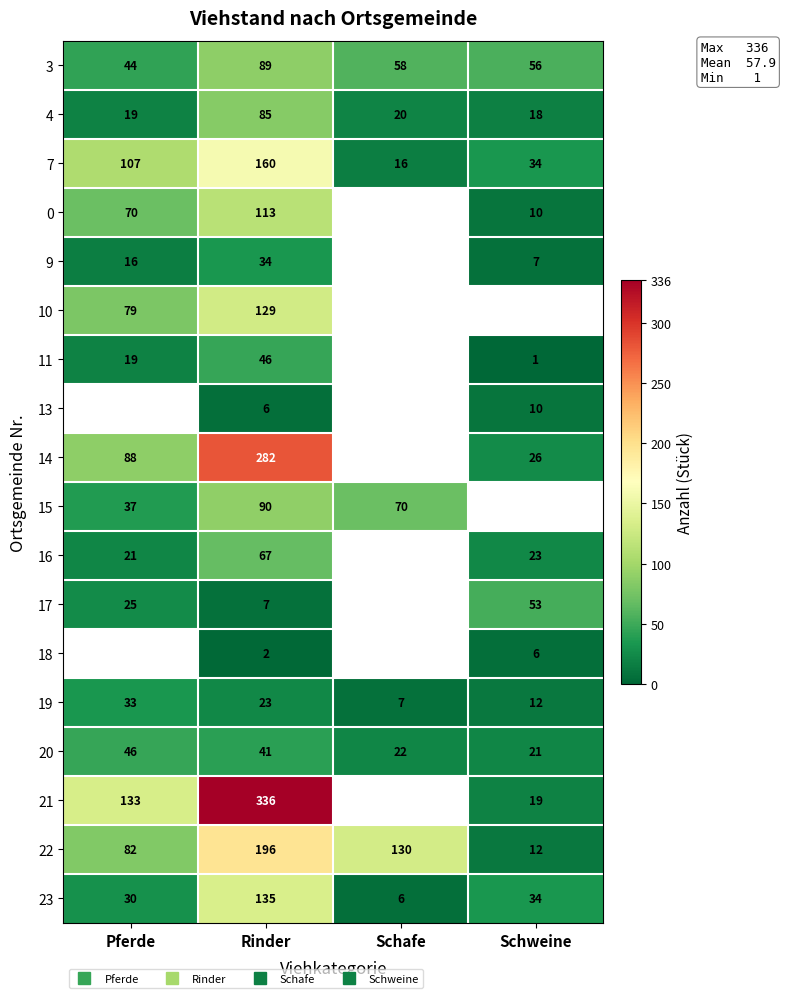

The value of 0 at Rinder is 182.2. True or false?

False